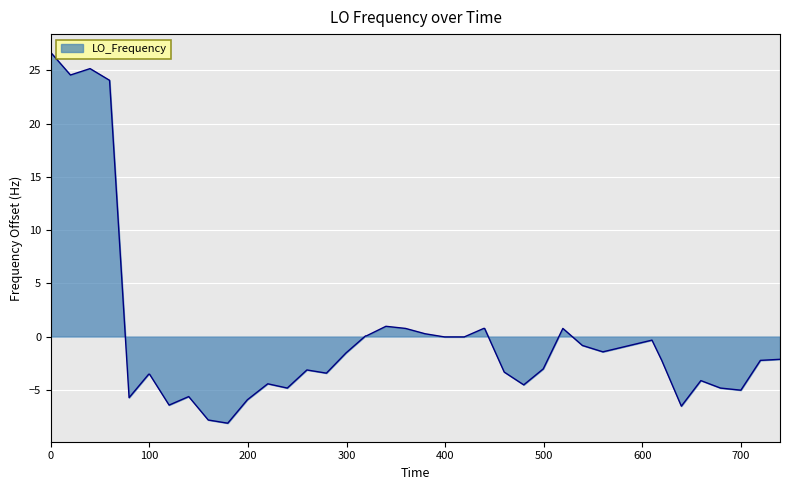

What is the smallest value displayed?

-8.1